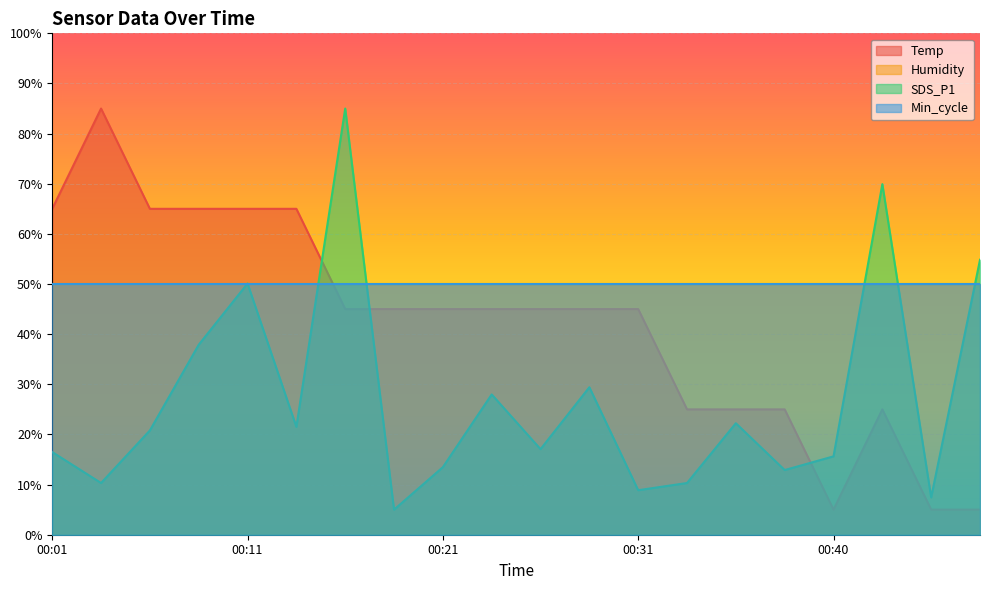

What is the approximate value of Temp at 00:11?

65.0